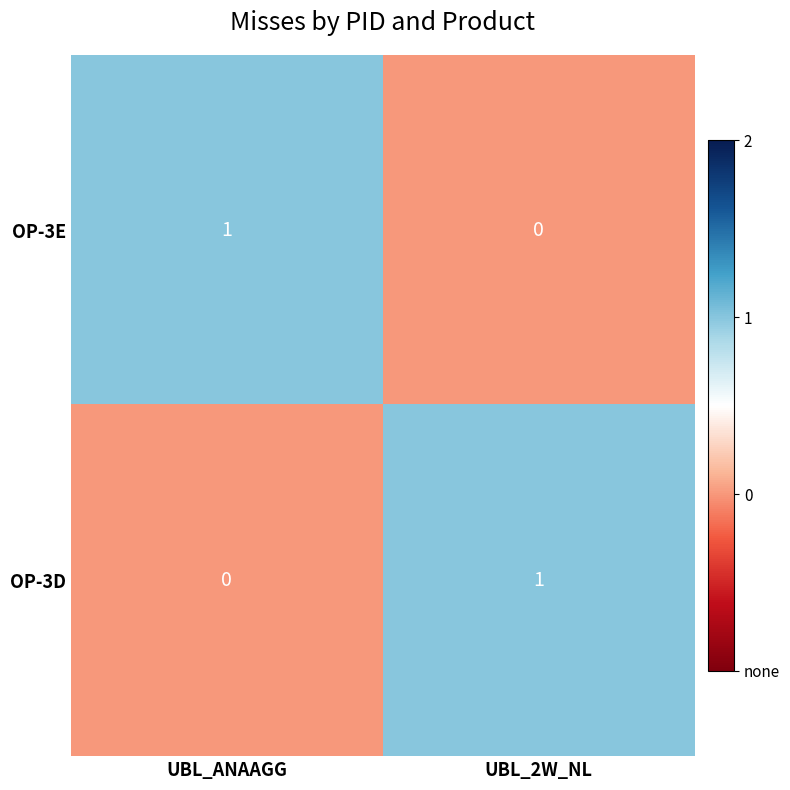

At UBL_ANAAGG, list the series in order from smallest to largest.

OP-3D, OP-3E